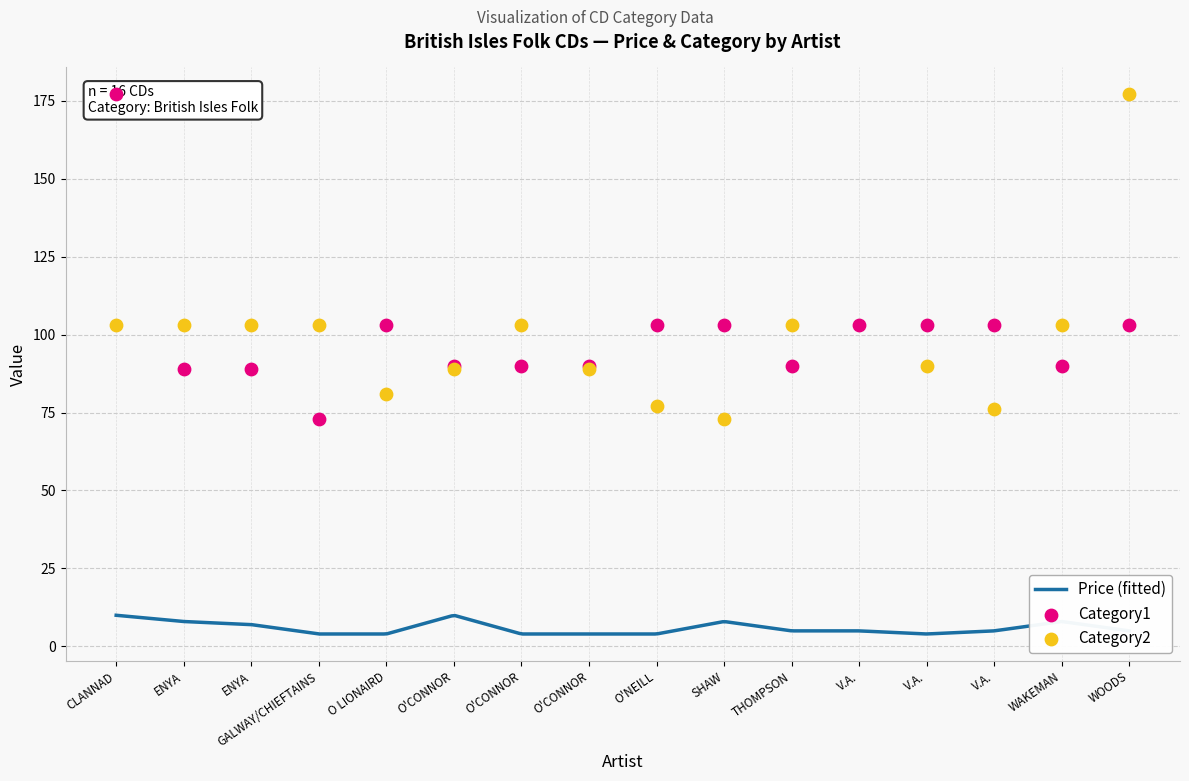

Which series contains the highest Y value?

Category1